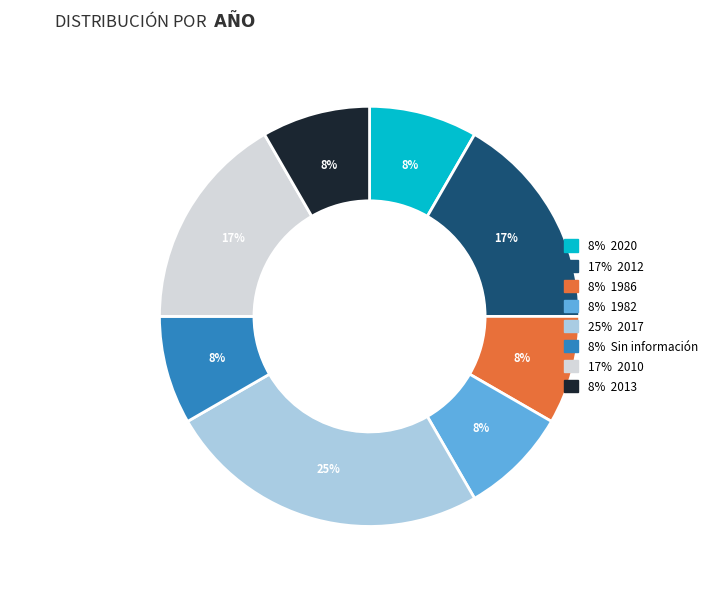

To the nearest percent, what percentage of the pie is 8% 1982?

8%